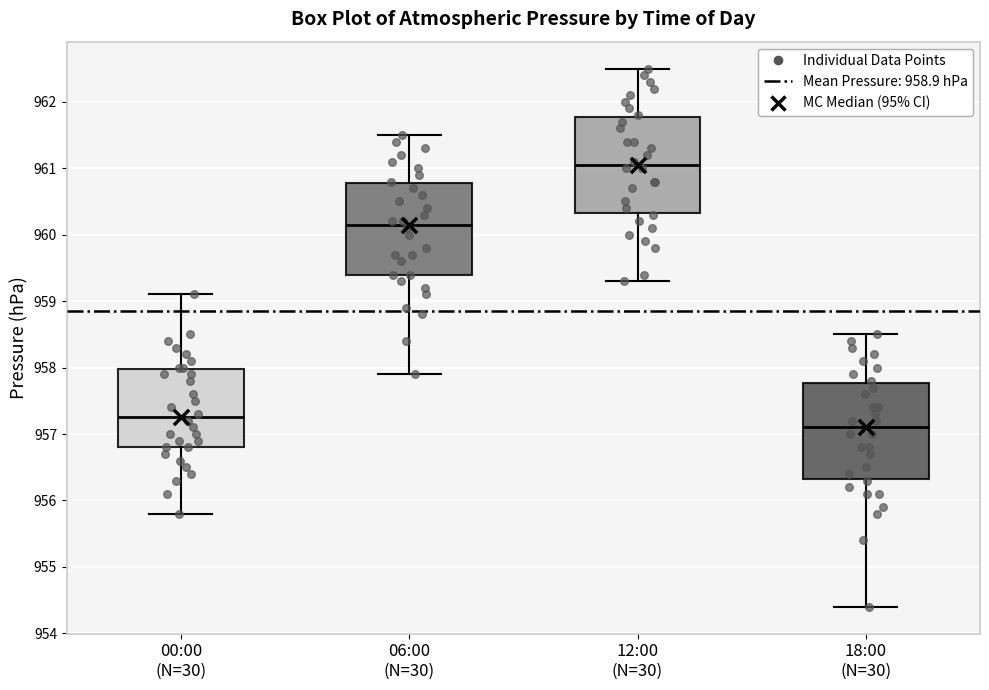

Reading left to right, transcribe this box plot: for each box, give where its median line is, the range the box spans, and where its two whiskers end, as read against the y-axis. The values are not printed on the chart, so give them approximately, as read against the axis.

00:00 (N=30): median 957.3, box 956.8 to 958.0, whiskers 955.8 to 959.1
06:00 (N=30): median 960.2, box 959.4 to 960.8, whiskers 957.9 to 961.5
12:00 (N=30): median 961.1, box 960.3 to 961.8, whiskers 959.3 to 962.5
18:00 (N=30): median 957.1, box 956.3 to 957.8, whiskers 954.4 to 958.5